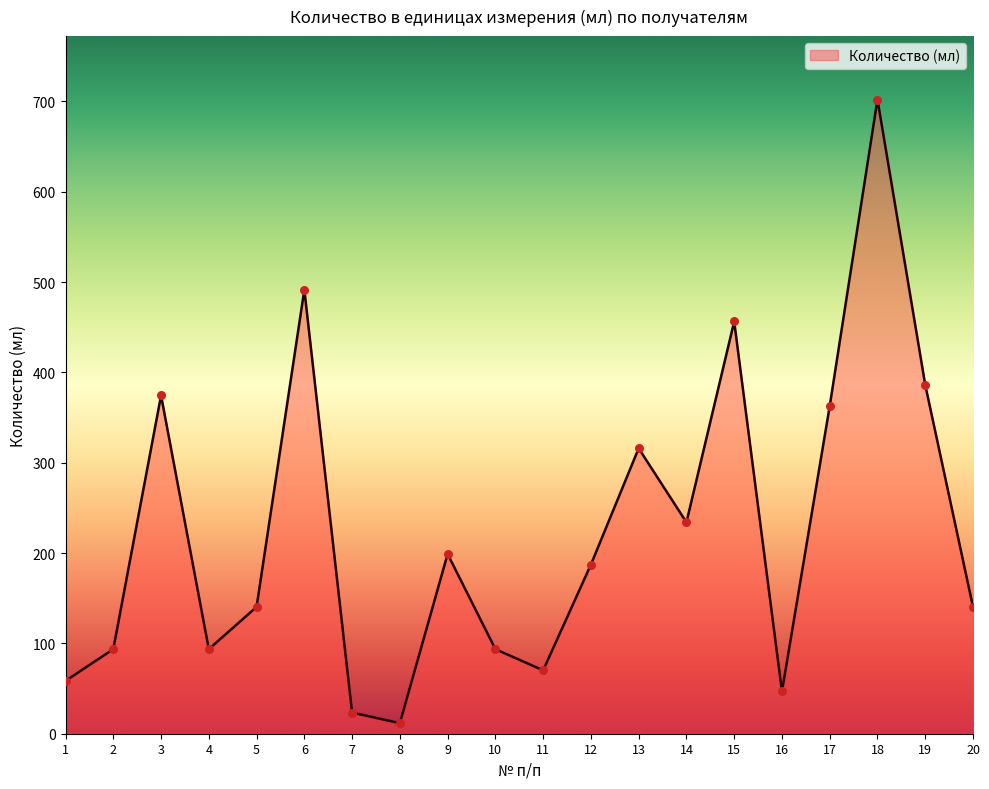

What is the ratio of the value at 6 to the value at 1?

8.4